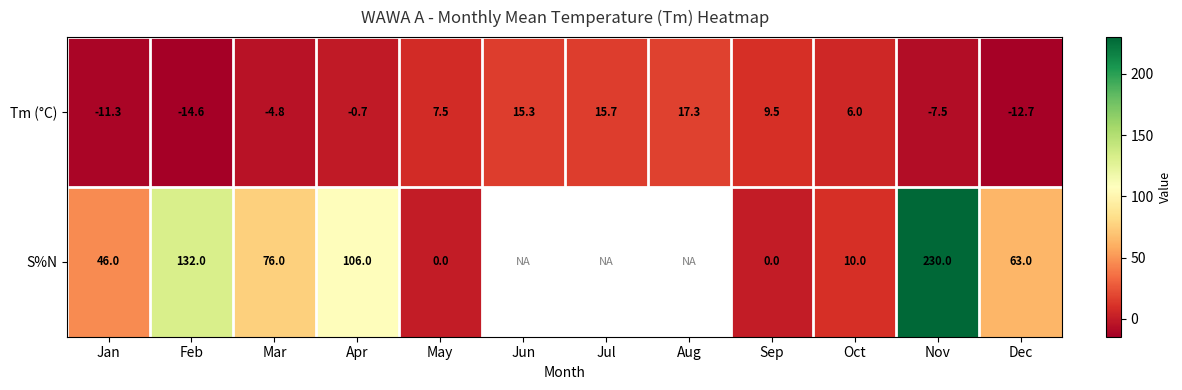

Is it true that S%N equals -103.0 at May?

False